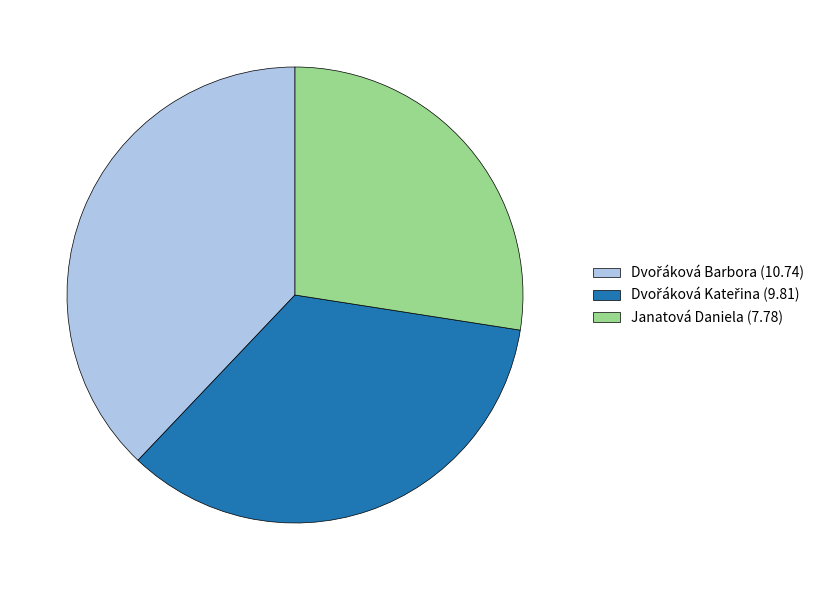

How many slices are in this pie chart?

3